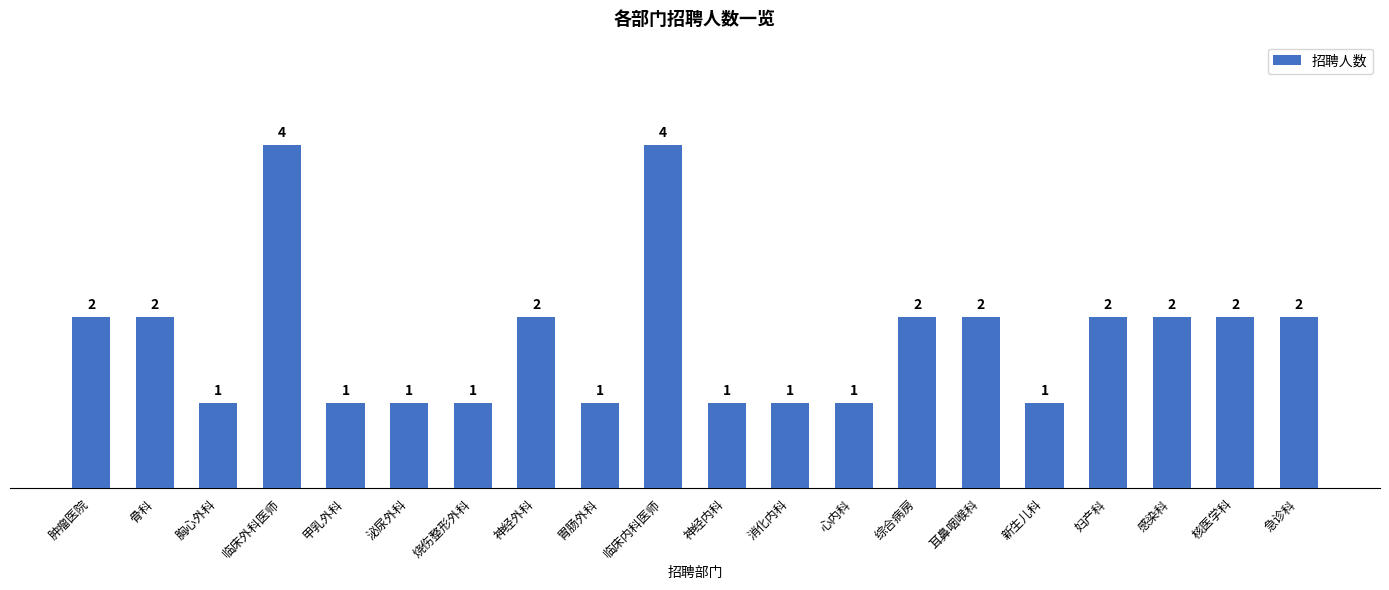

Count the values in the range 1 to 2.

18